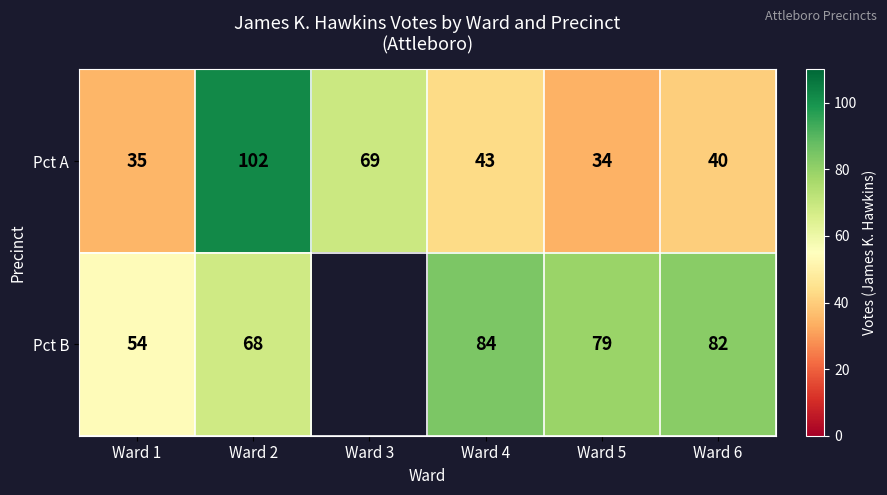

At how many categories does at least one series exceed 92?

1